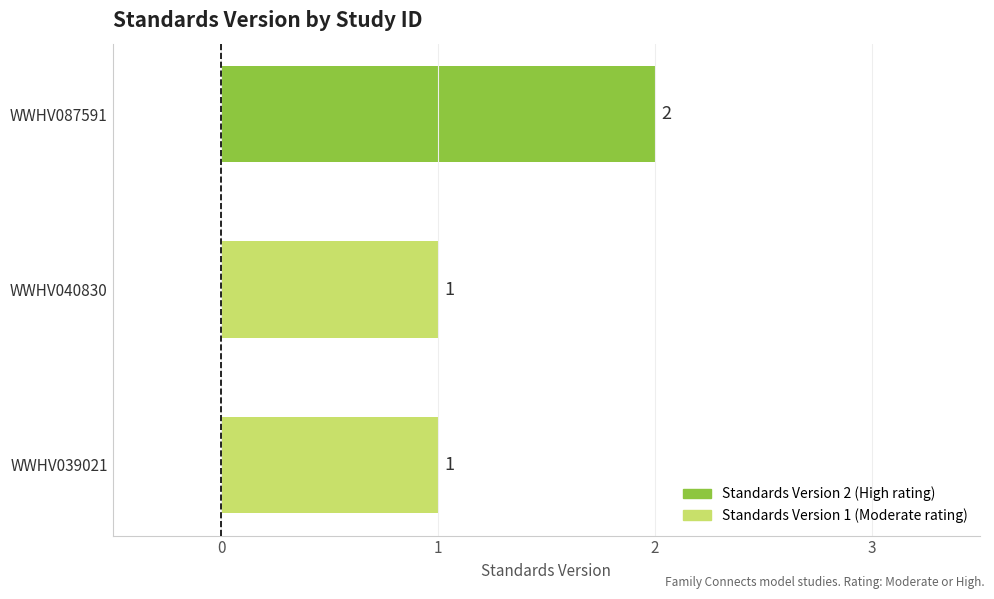

Reading top to bottom, list all the values displayed in this chart.

WWHV087591=2	WWHV040830=1	WWHV039021=1